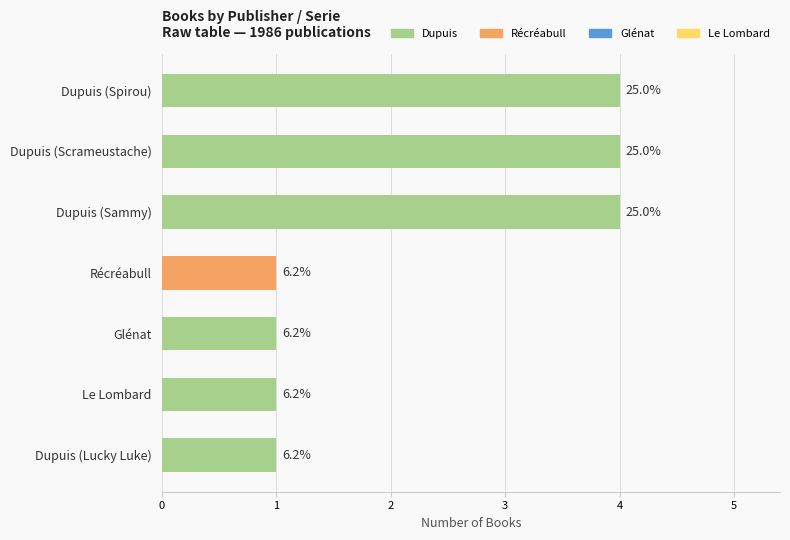

Rank the categories by value from highest to lowest.

Dupuis (Spirou), Dupuis (Scrameustache), Dupuis (Sammy), Récréabull, Glénat, Le Lombard, Dupuis (Lucky Luke)